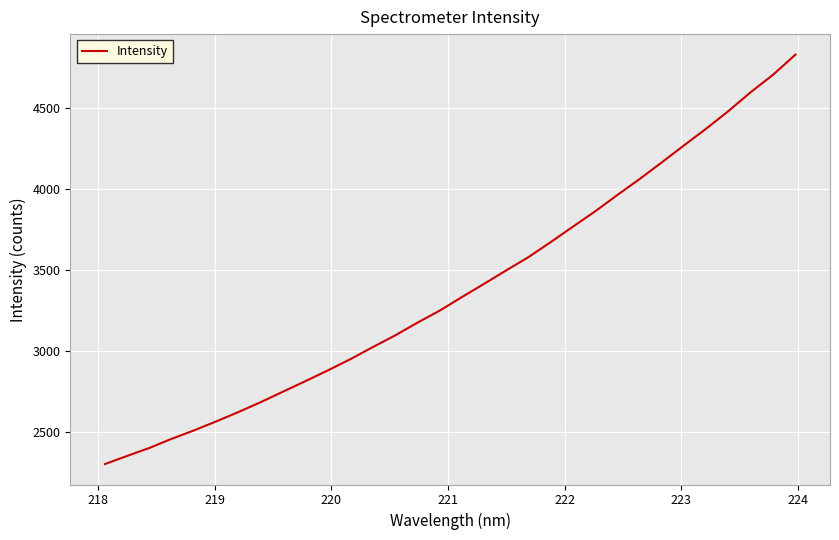

What is the difference between the maximum and minimum values?

2525.3